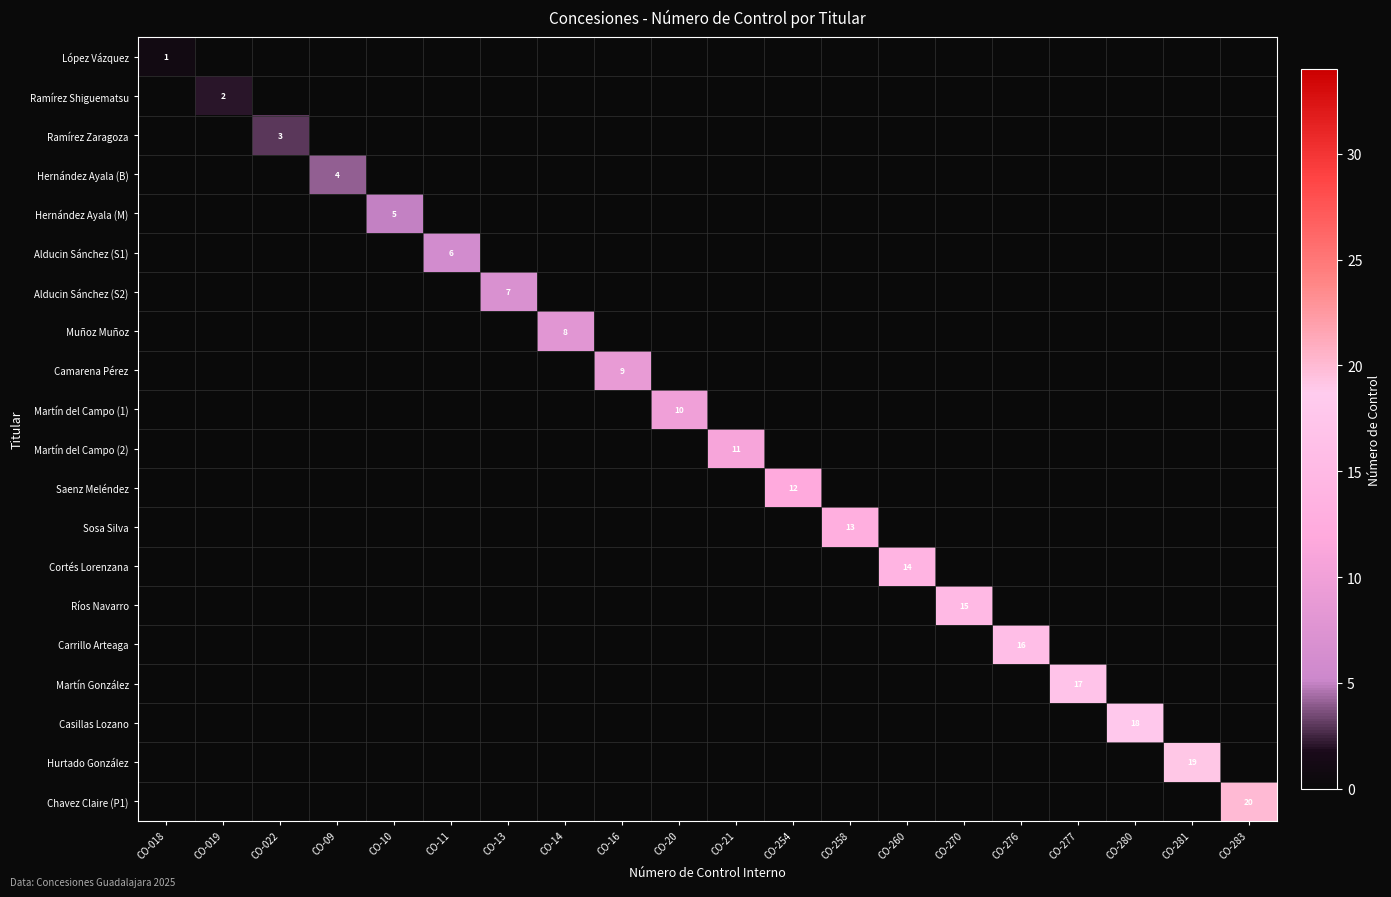

What is the difference between the maximum and minimum values in the Sosa Silva series?

13